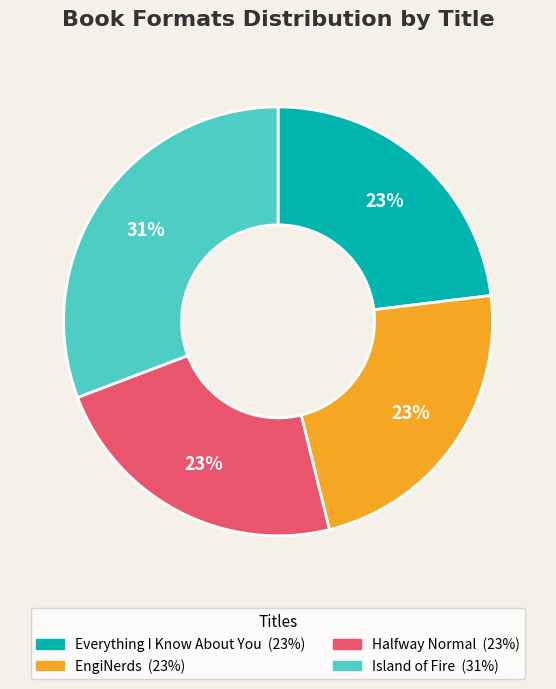

To the nearest percent, what percentage of the pie is Everything I Know About You?

23%